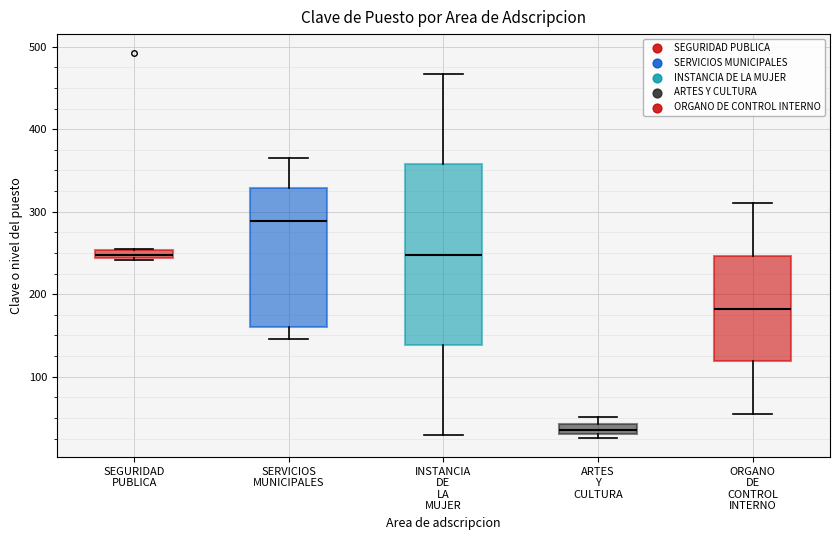

Which box has the highest median line?

SERVICIOS MUNICIPALES